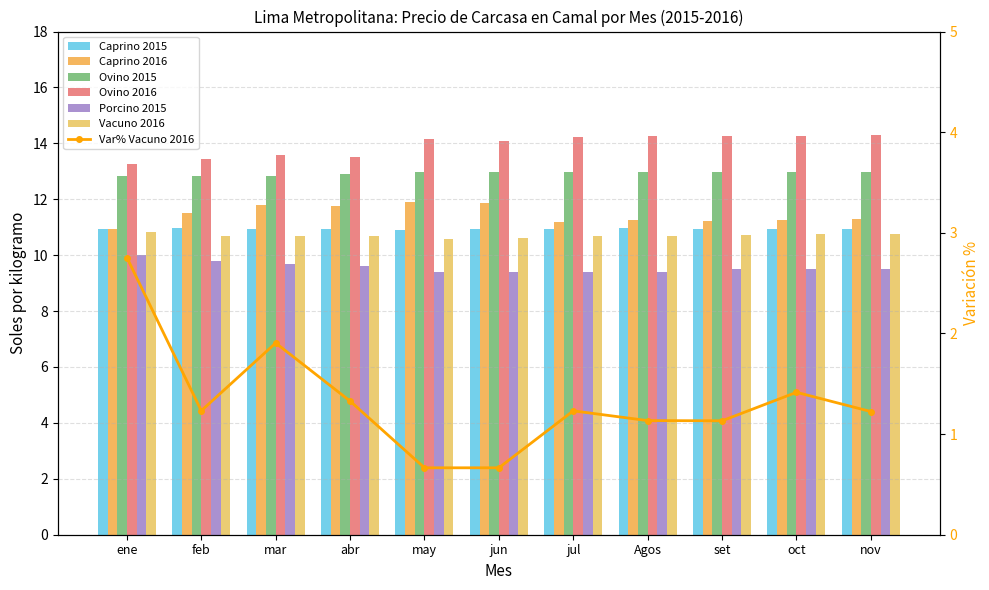

Does the chart contain stacked bars?

No